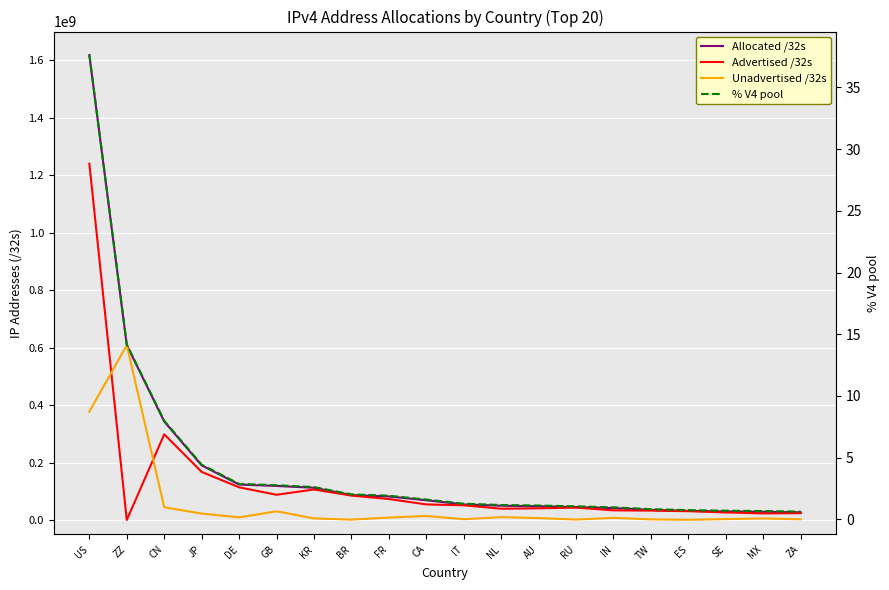

What are all the series names shown in the legend?

Allocated /32s, Advertised /32s, Unadvertised /32s, % V4 pool